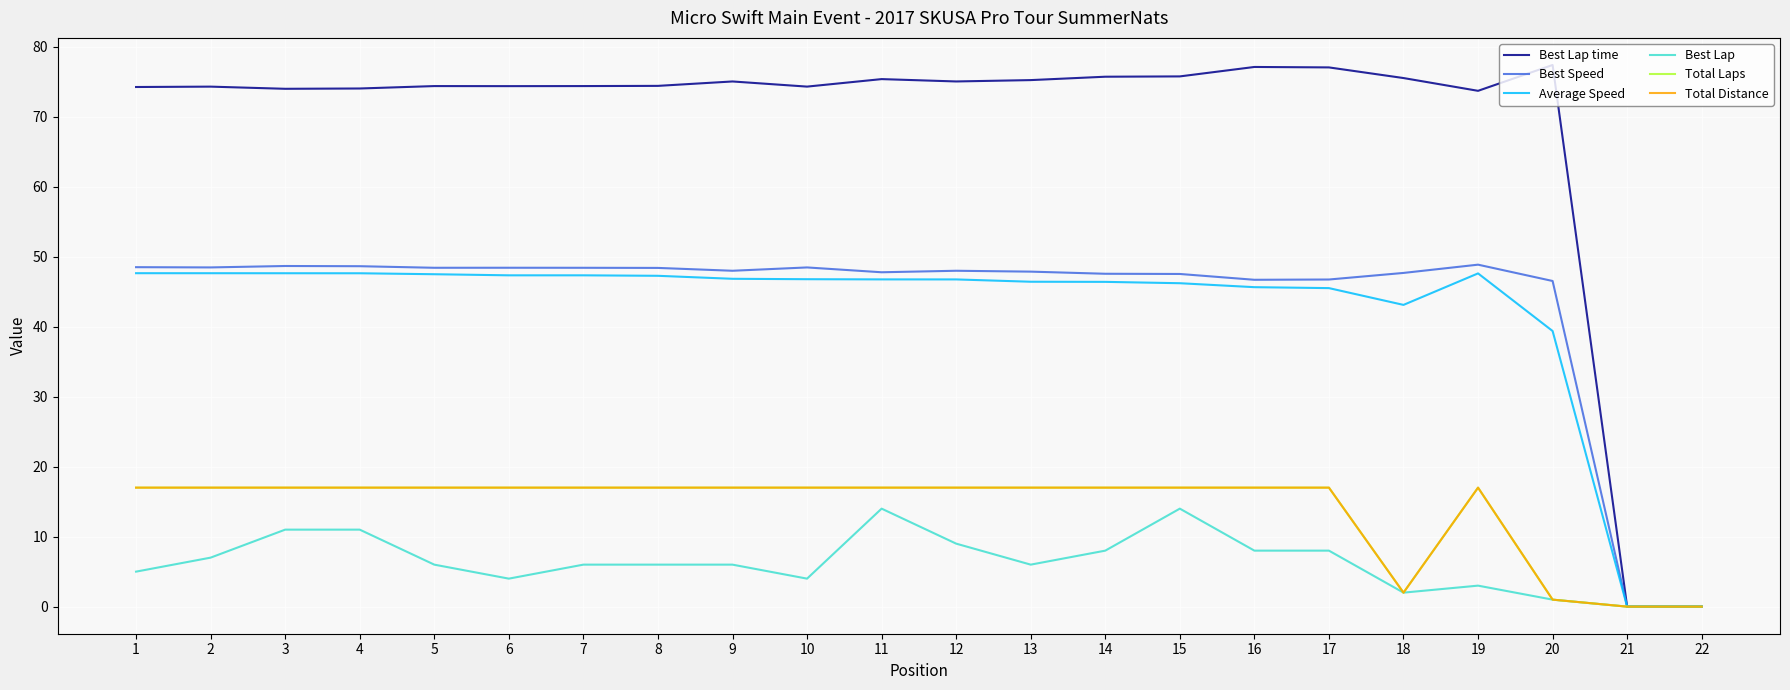

True or false: Average Speed has a value of 46.8 at 10.

True